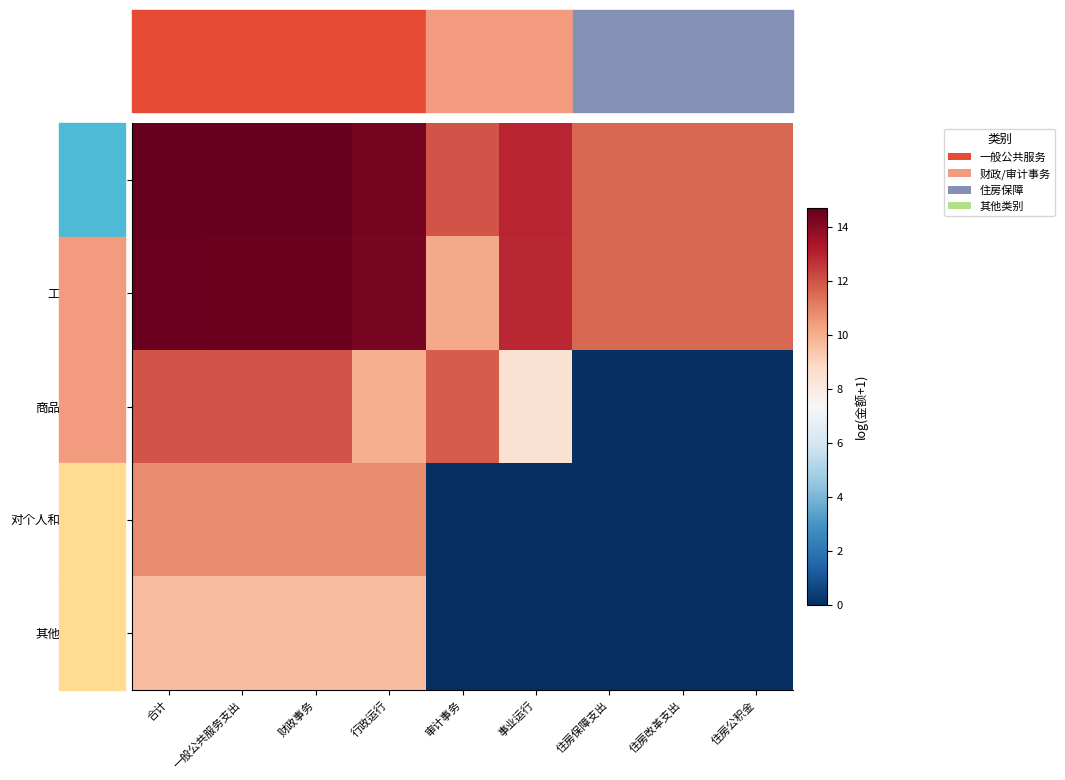

Which label corresponds to the smallest value in the chart?

住房保障支出